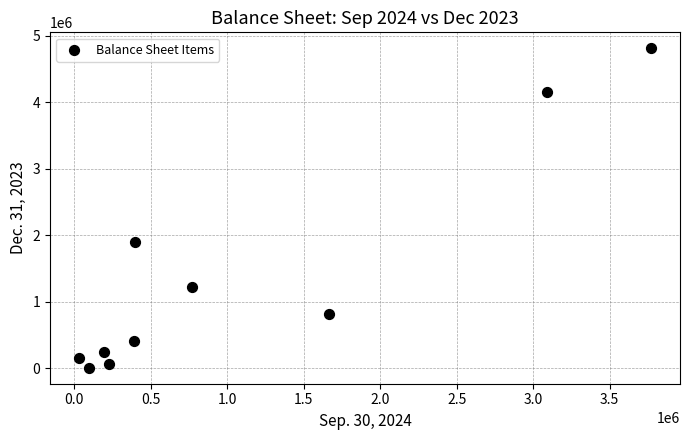

What Y value in the scatter plot is closest to 2408500?

1891000